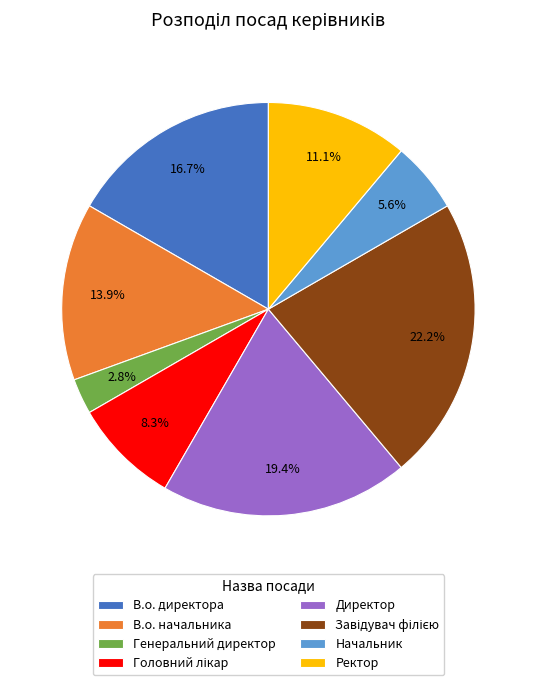

Count the number of slices in the pie.

8